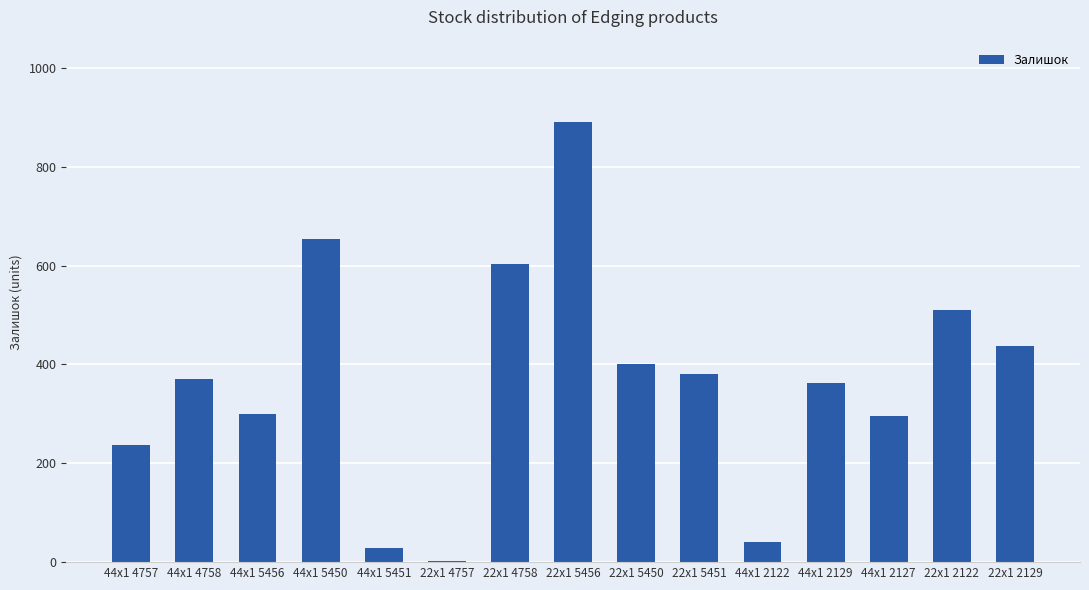

What is the greatest value displayed?

891